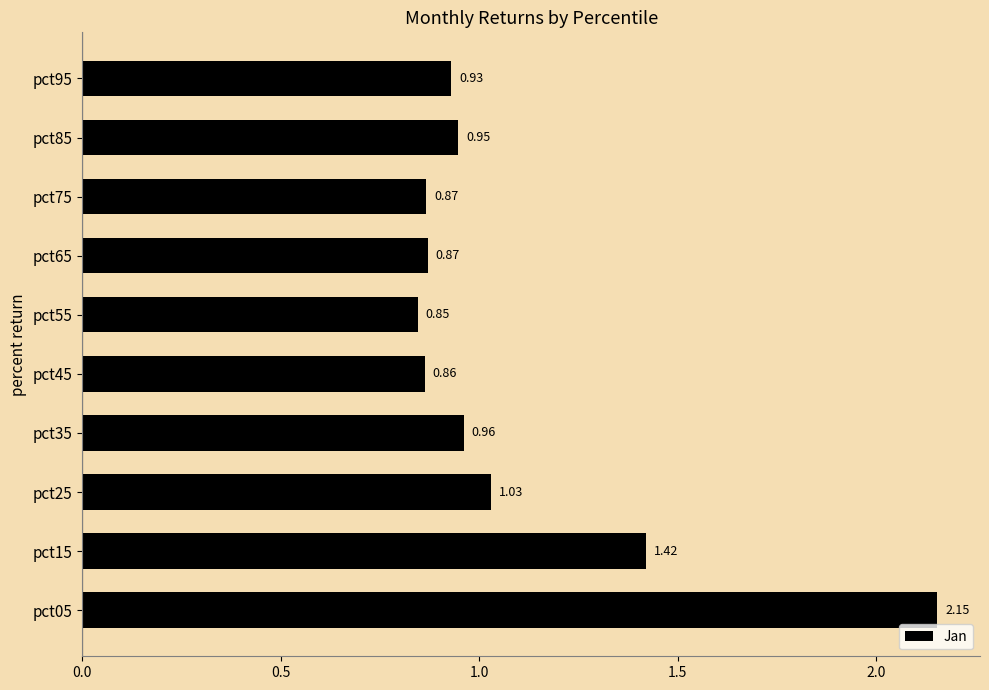

What is the sum of the values at pct05 and pct15?

3.6